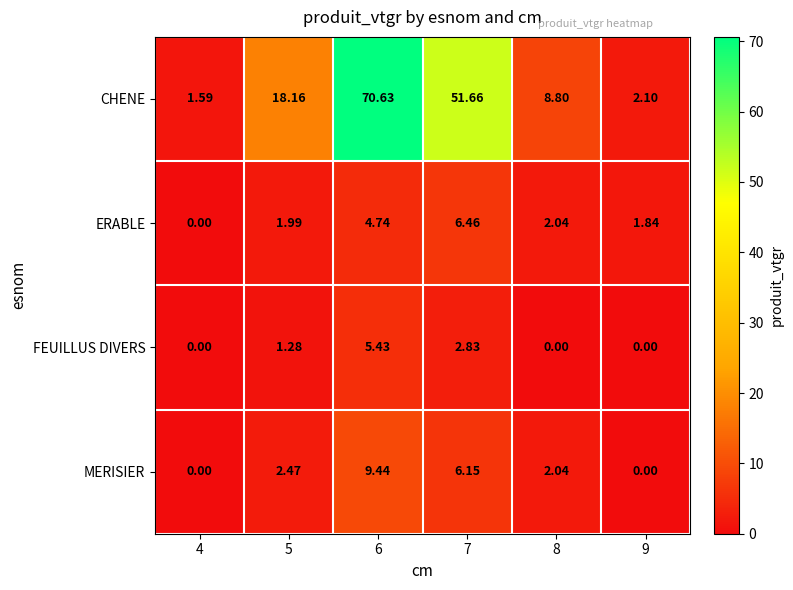

What is the difference between the highest and lowest values at 5?

16.9